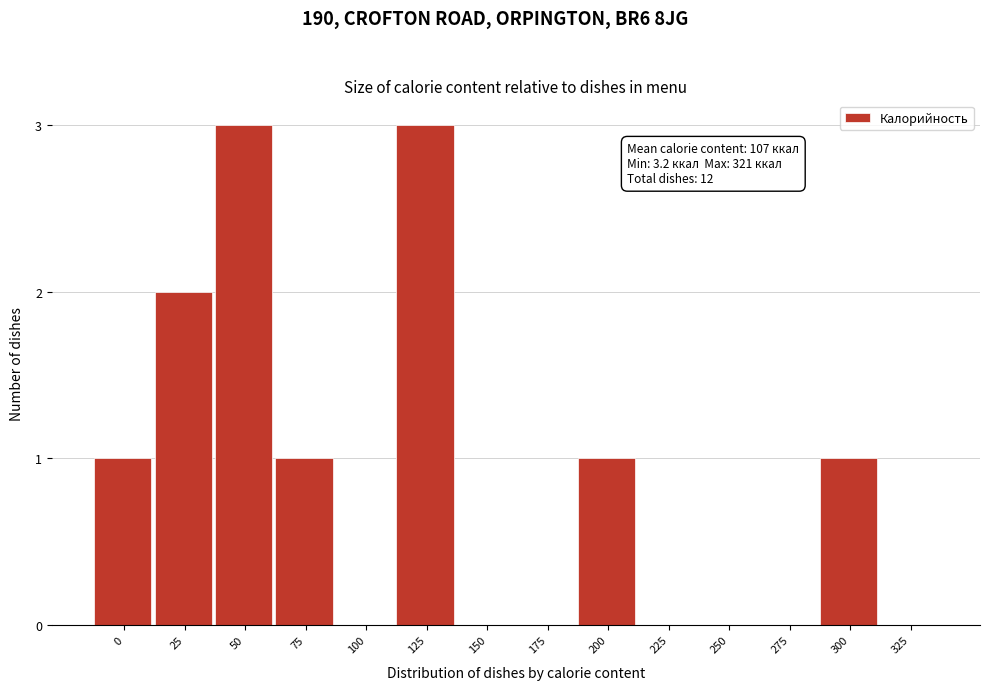

Reading right to left, extract all data points from this chart.

325=0	300=1	275=0	250=0	225=0	200=1	175=0	150=0	125=3	100=0	75=1	50=3	25=2	0=1